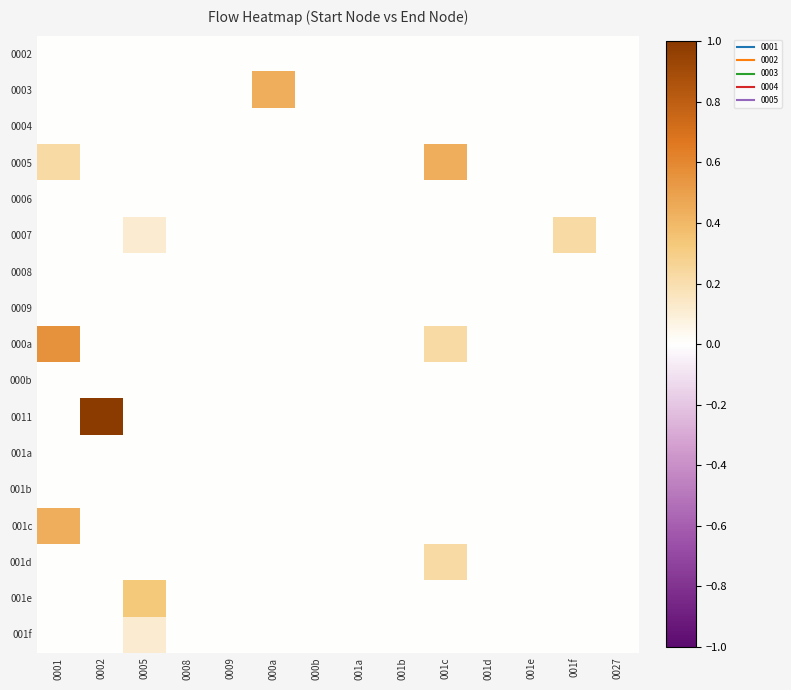

What is the spread (max minus min) of values at 0001?

0.6